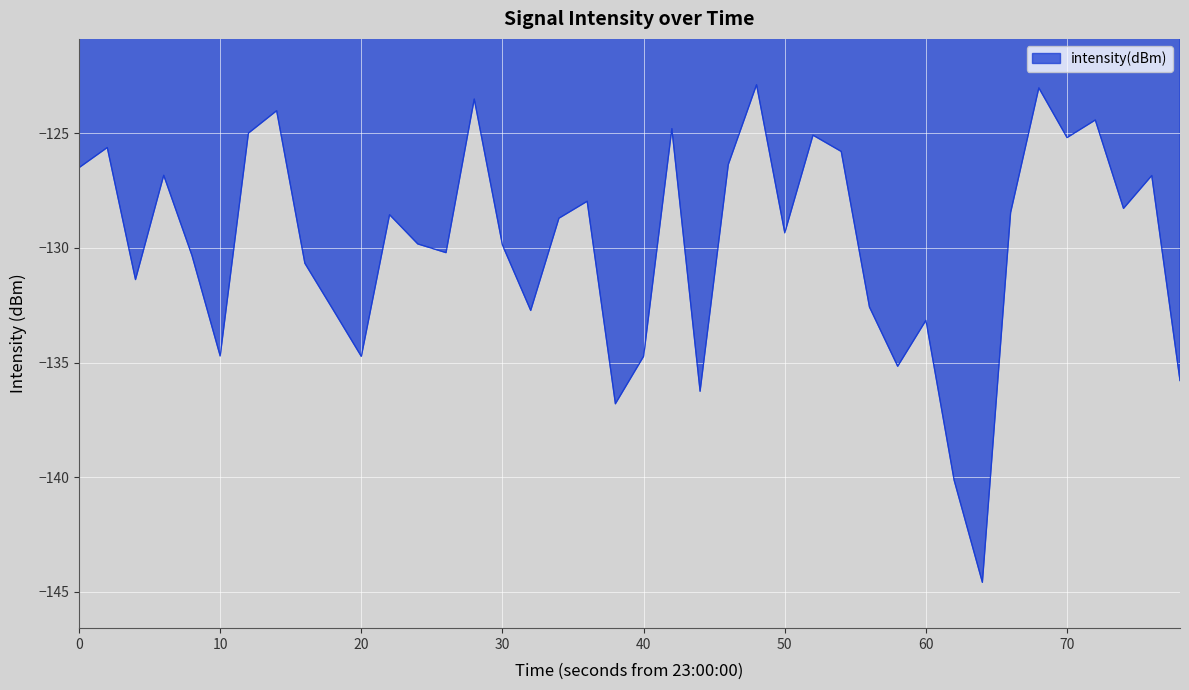

What is the maximum value shown in the chart?

-122.9